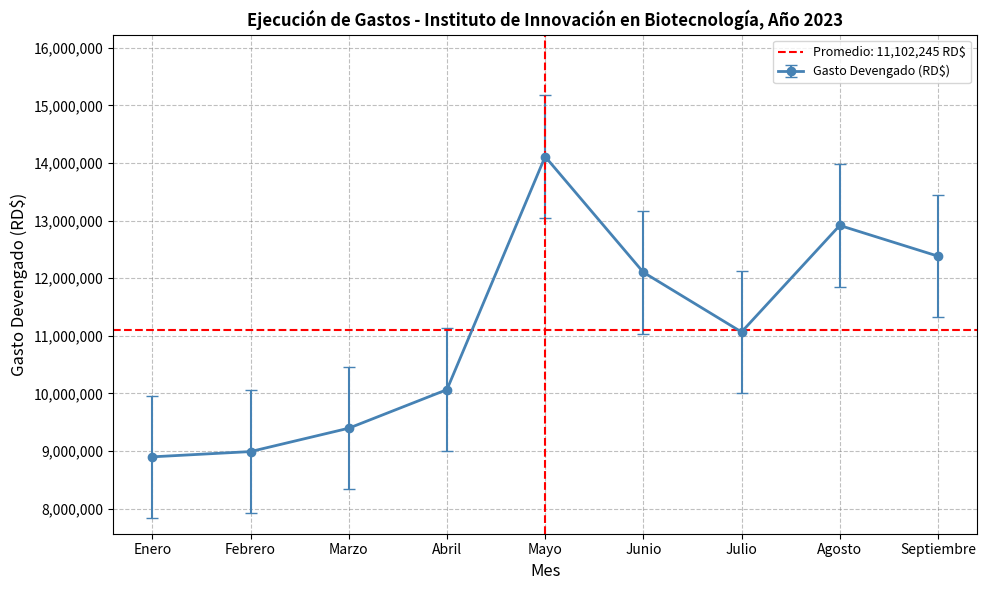

Where does the data first go above 11065092?

Mayo